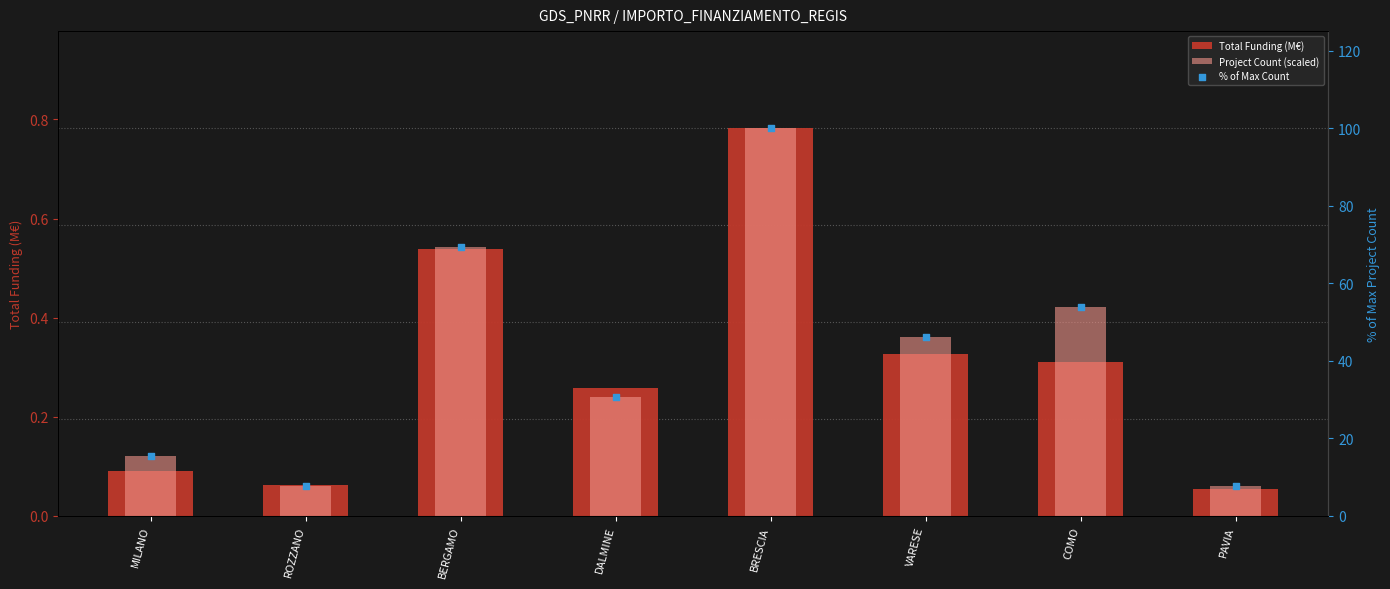

Is the value of Project Count (scaled) at VARESE greater than the value of Total Funding (M€) at COMO?

Yes